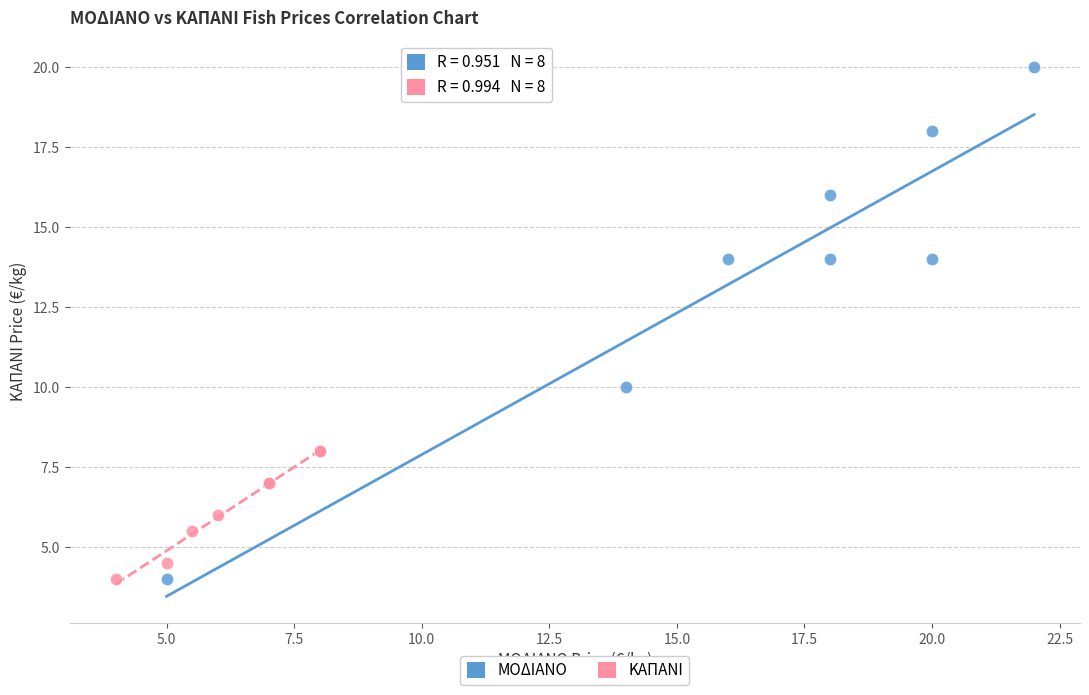

Which series has the largest Y range (max minus min)?

ΜΟΔΙΑΝΟ